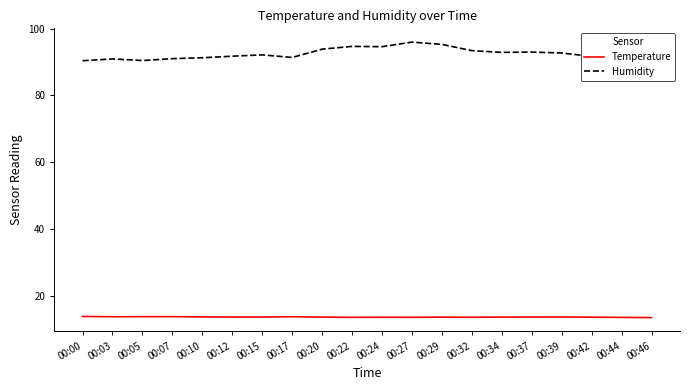

Which series has the widest spread of values?

Humidity